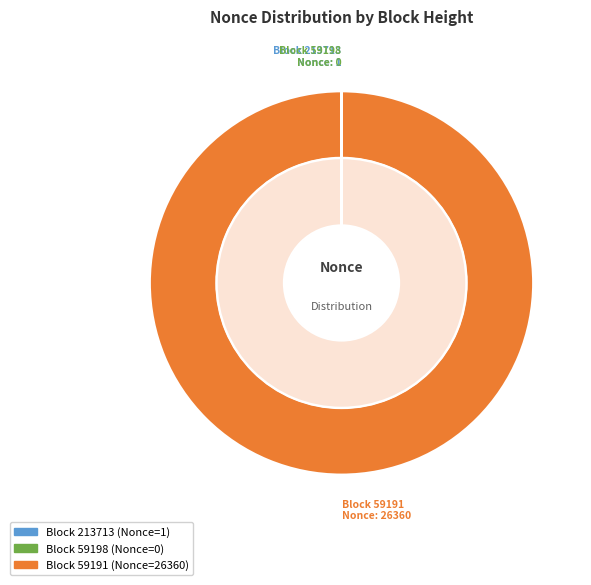

Is it true that 59198 is 0% of the pie?

True